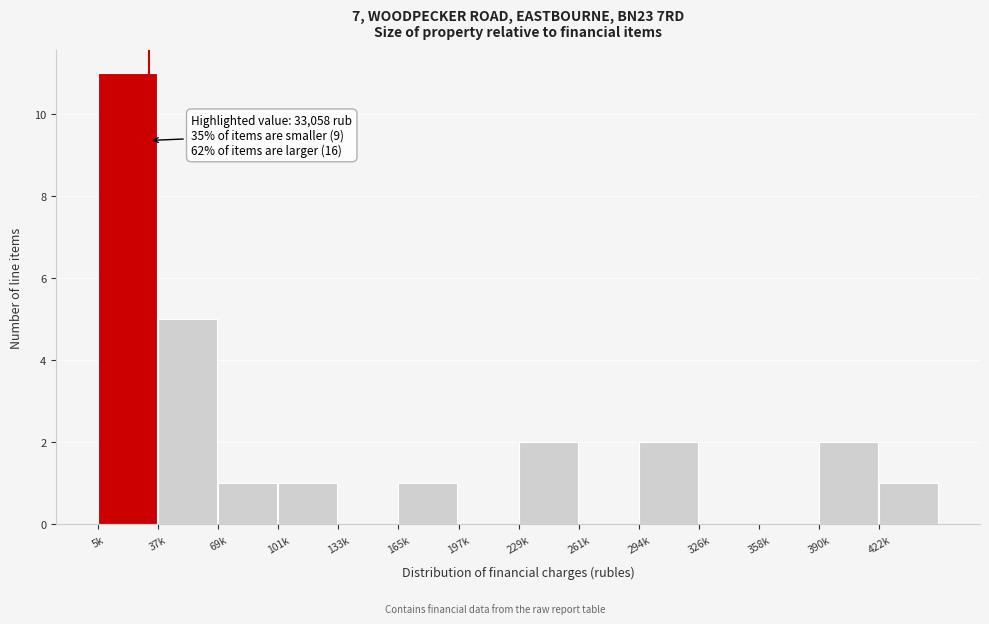

Which has a higher value, 133k or 101k?

101k